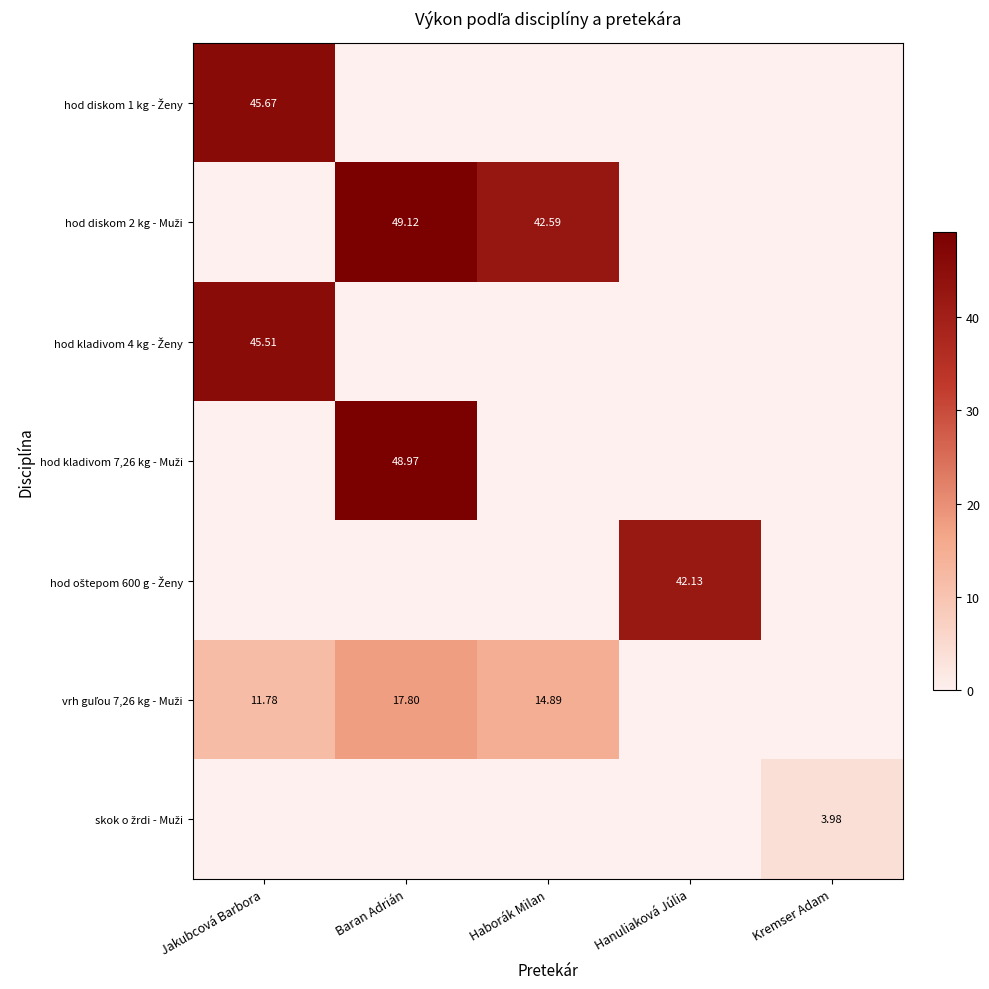

Which series has the largest total across all categories?

hod diskom 2 kg - Muži